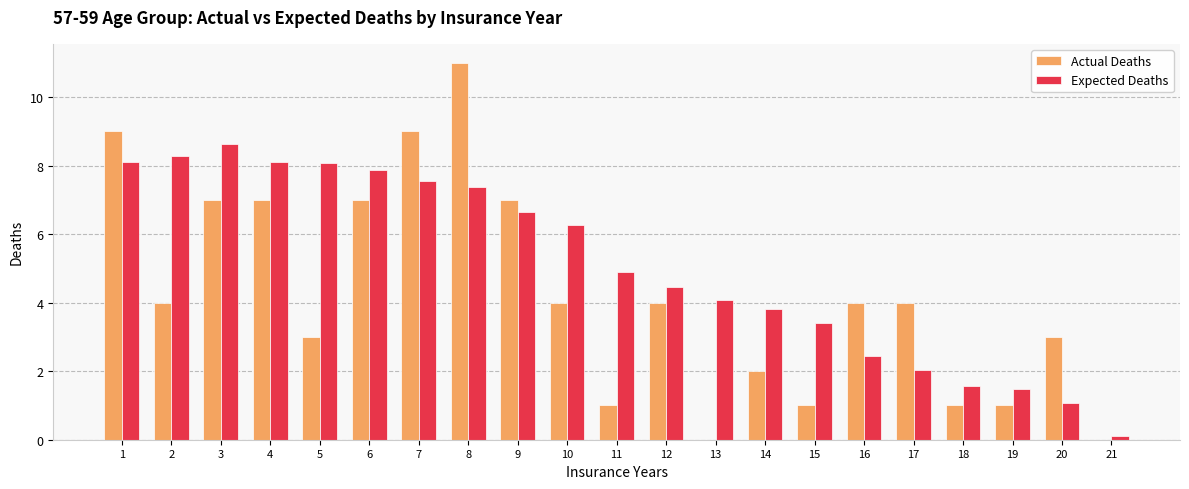

What value does the Actual Deaths series have at 9?

7.0